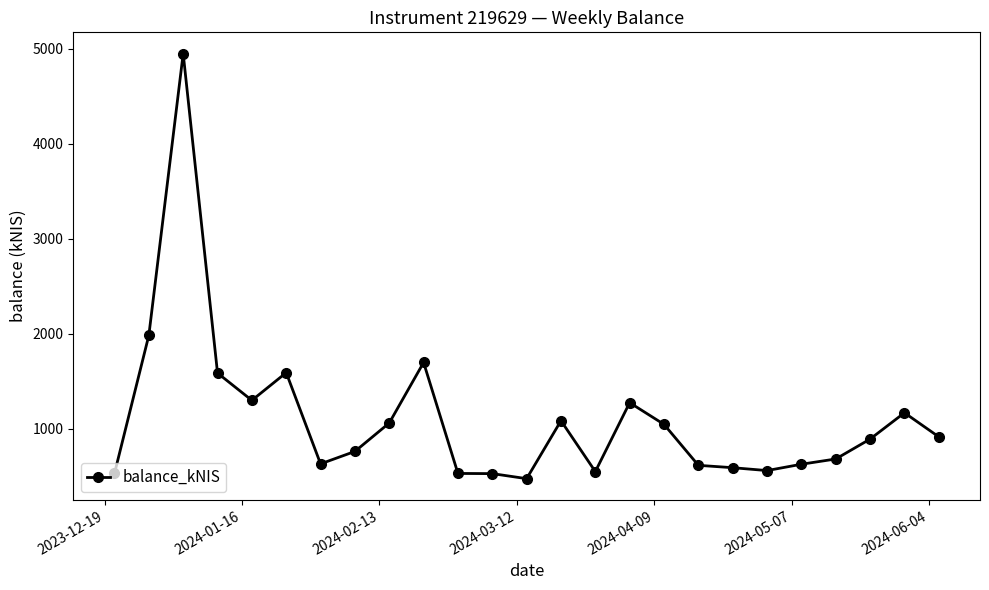

How many series are shown in this chart?

1